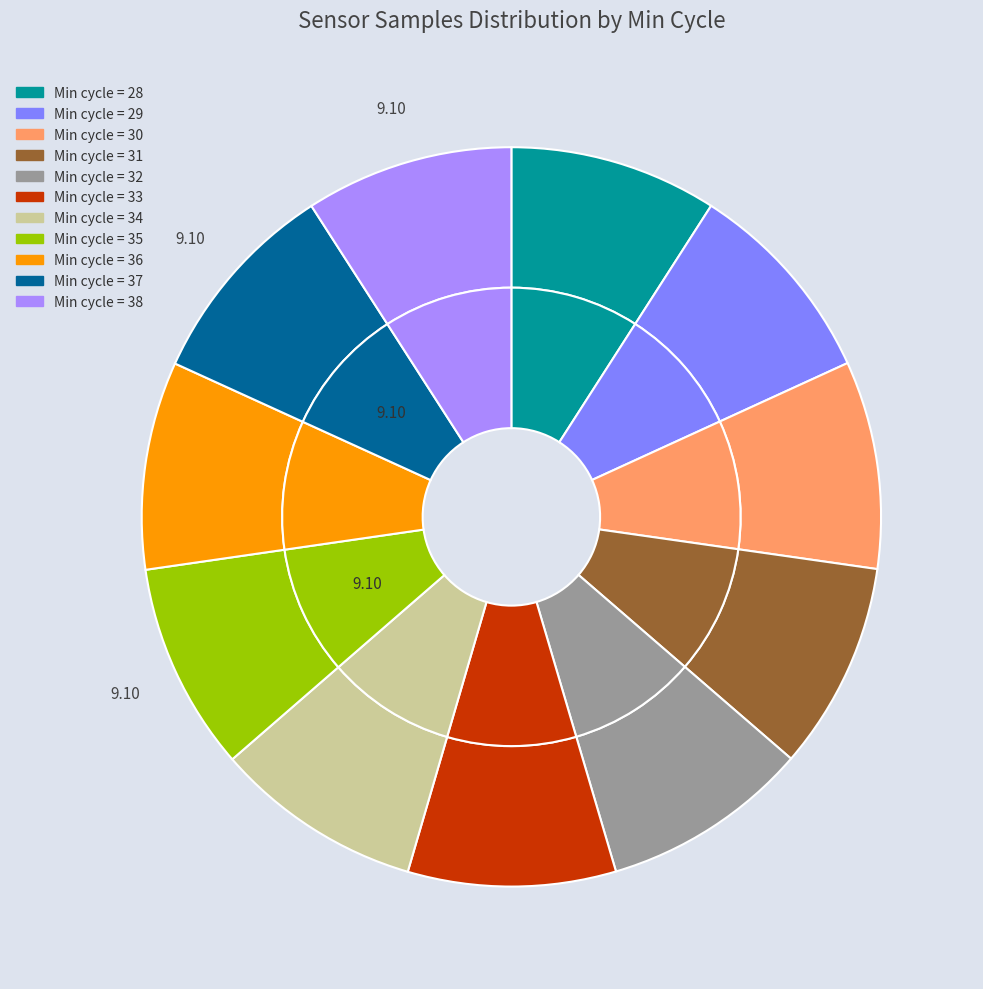

How many segments does this pie chart have?

11